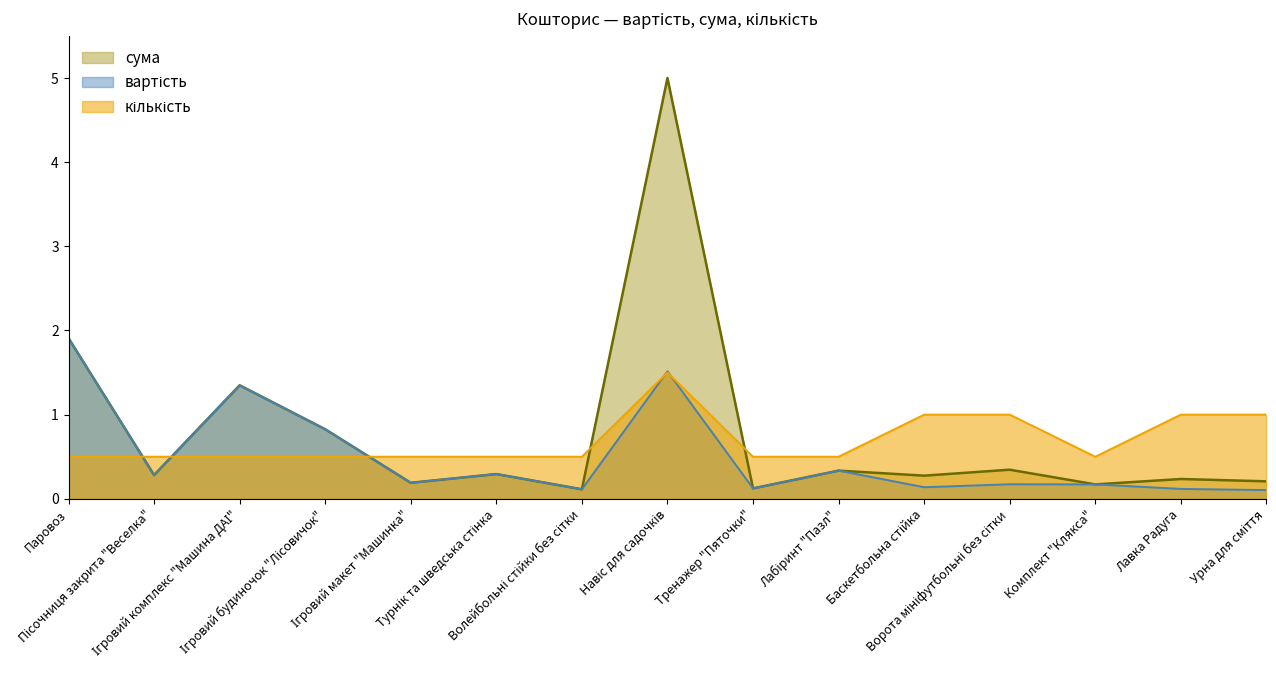

How many categories are shown in the chart?

15